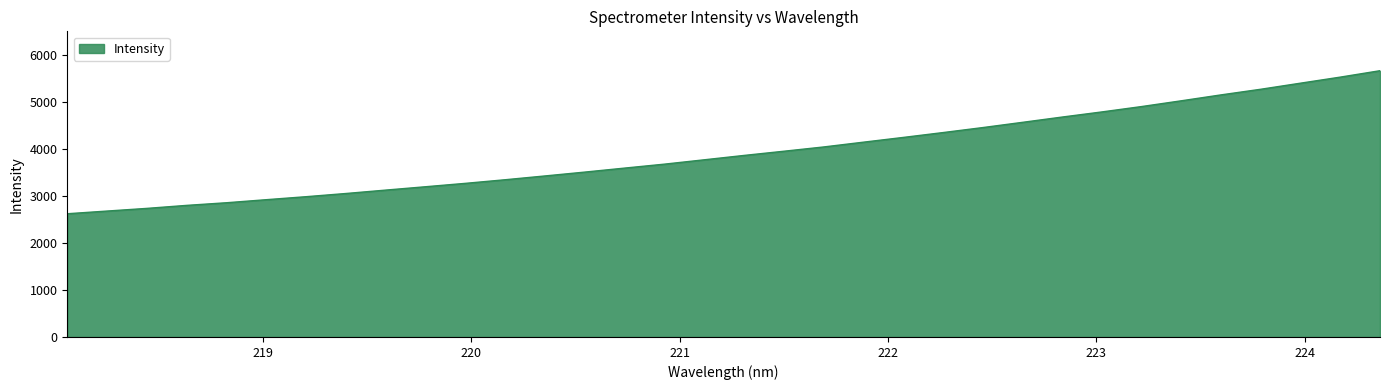

What is the smallest value displayed?

2620.7